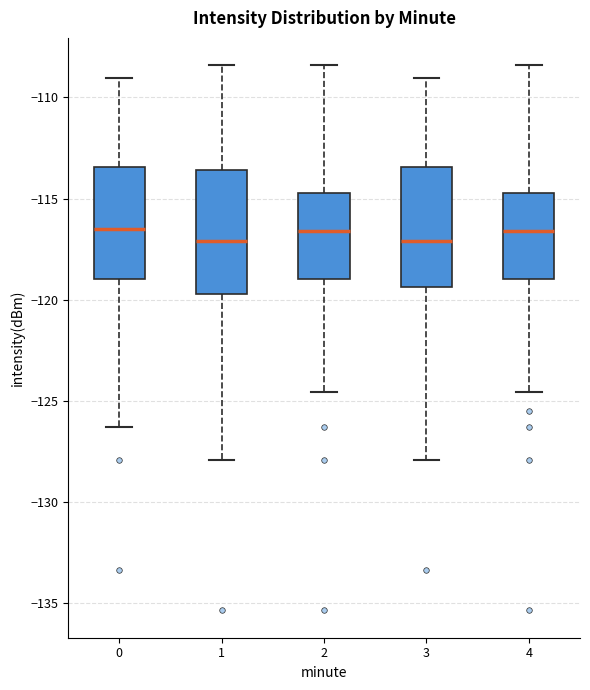

Reading left to right, transcribe this box plot: for each box, give where its median line is, the range the box spans, and where its two whiskers end, as read against the y-axis. The values are not printed on the chart, so give them approximately, as read against the axis.

0: median -116.5, box -119.0 to -113.5, whiskers -126.5 to -109.0
1: median -117.0, box -119.5 to -113.5, whiskers -128.0 to -108.5
2: median -116.5, box -119.0 to -114.5, whiskers -124.5 to -108.5
3: median -117.0, box -119.5 to -113.5, whiskers -128.0 to -109.0
4: median -116.5, box -119.0 to -114.5, whiskers -124.5 to -108.5